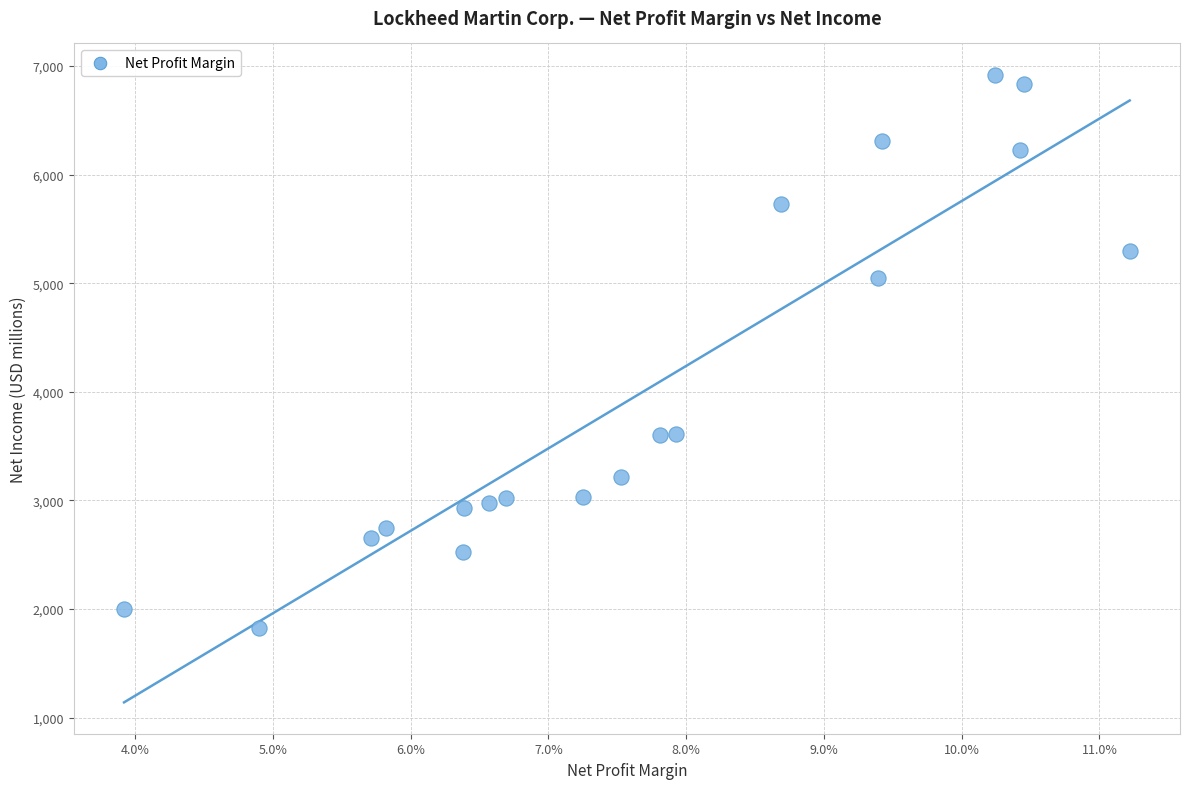

What is the range of Y values (max minus min)?

5095